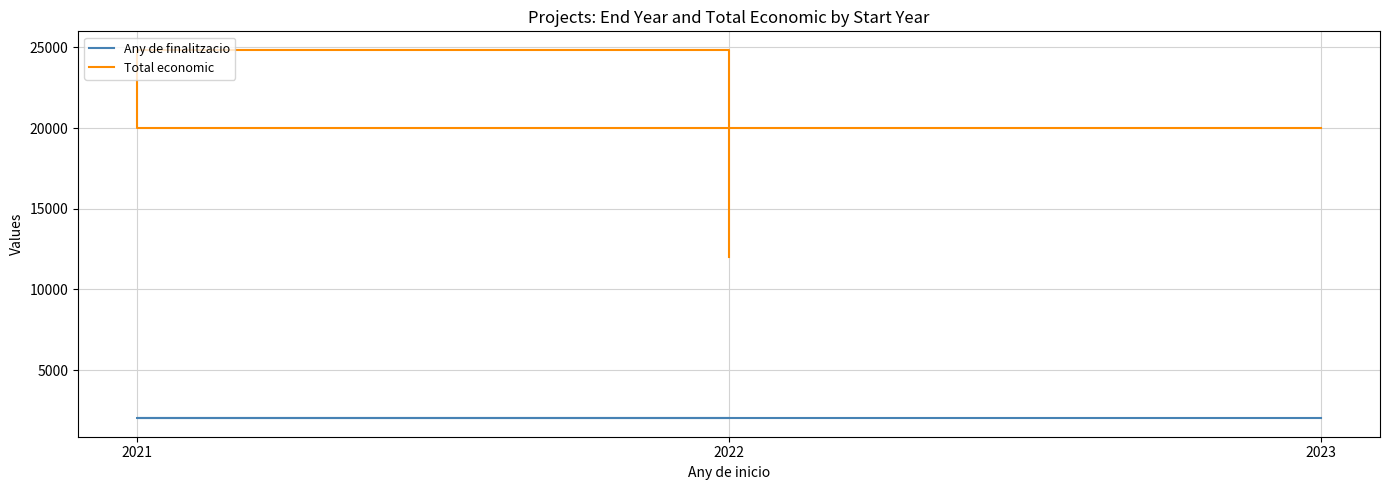

Which series changed the most between 2021 and 2022?

Total economic